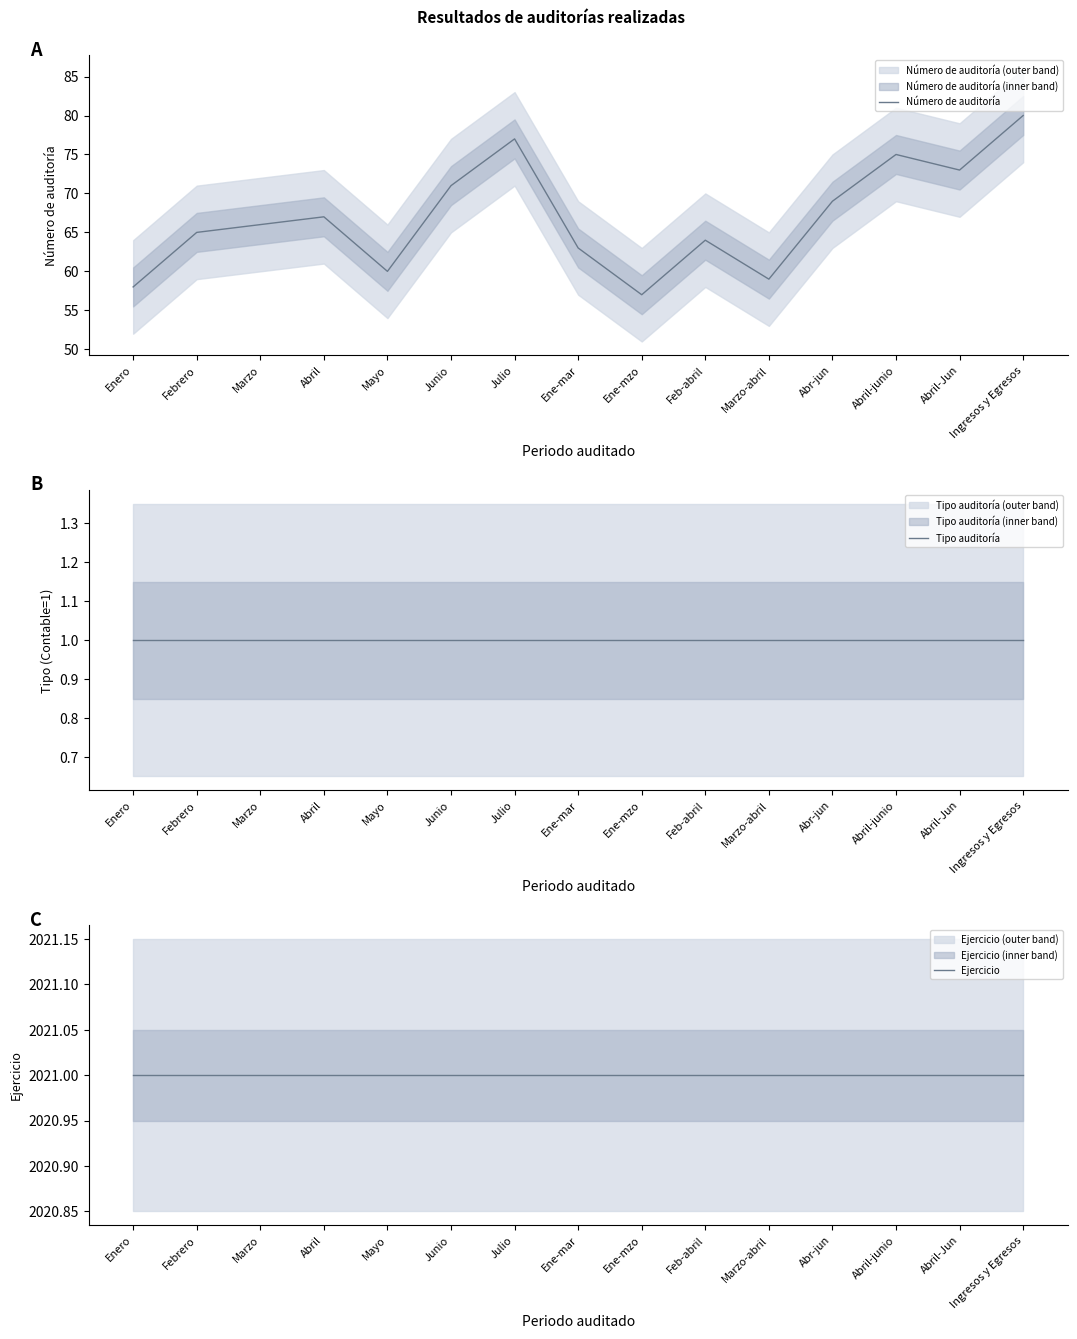

True or false: Tipo auditoría and Número de auditoría intersect in this chart.

False